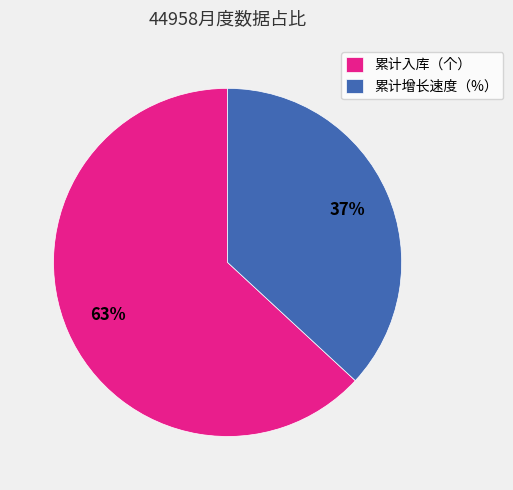

To the nearest percent, what portion does 累计入库（个） represent?

63%